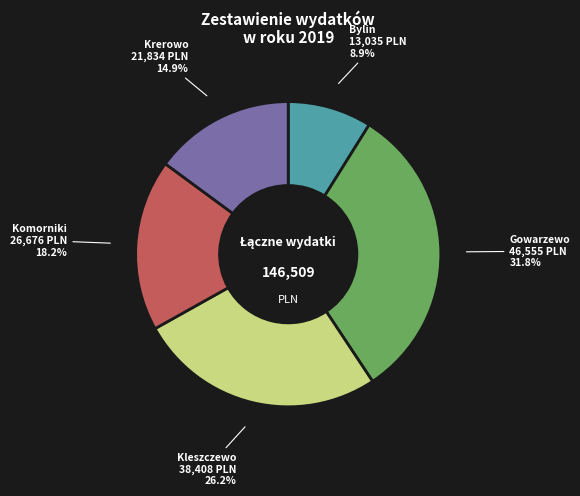

Count the number of slices in the pie.

5